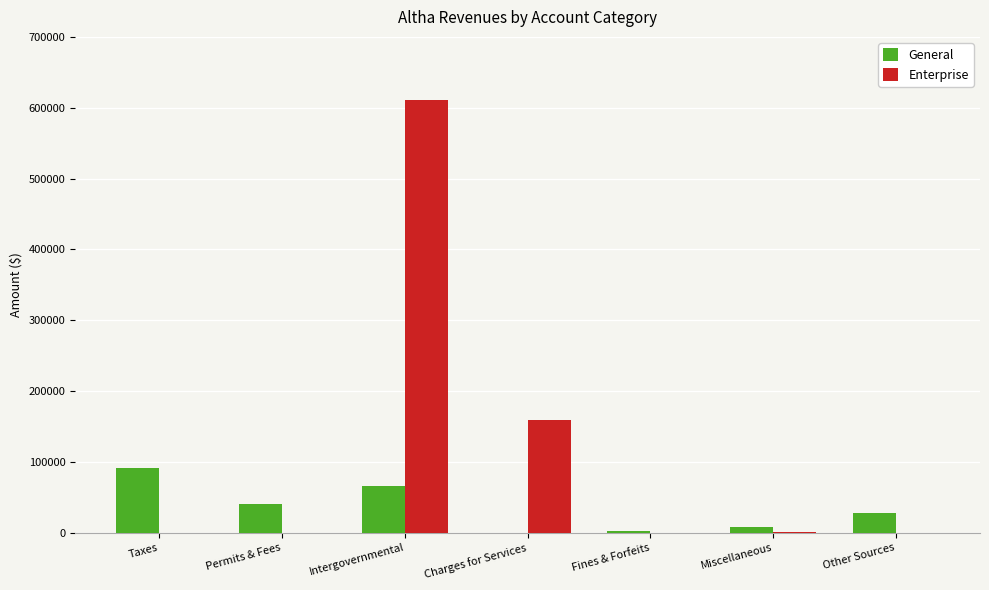

What is the total value across all series at Permits & Fees?

40959